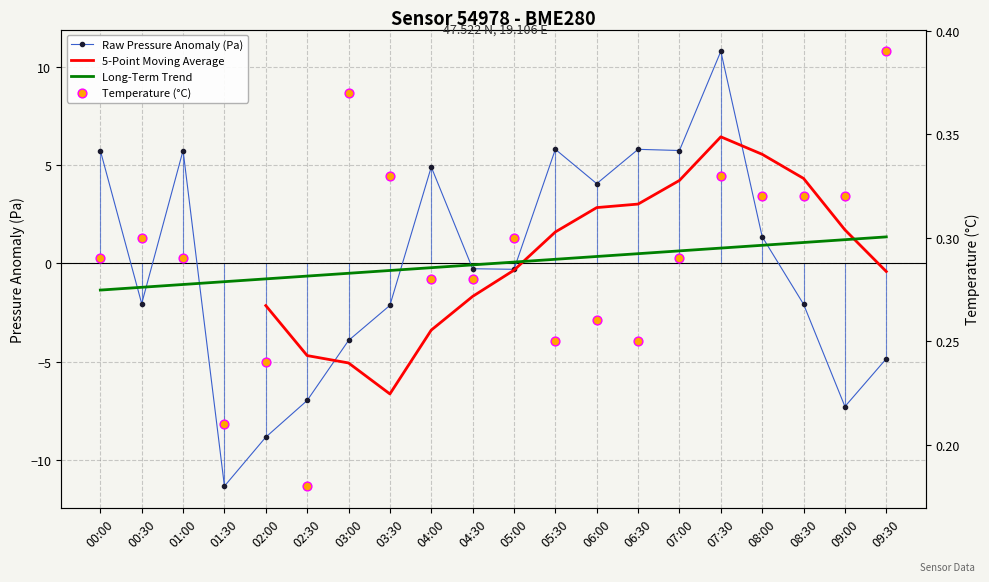

At how many categories does at least one series exceed 9?

1